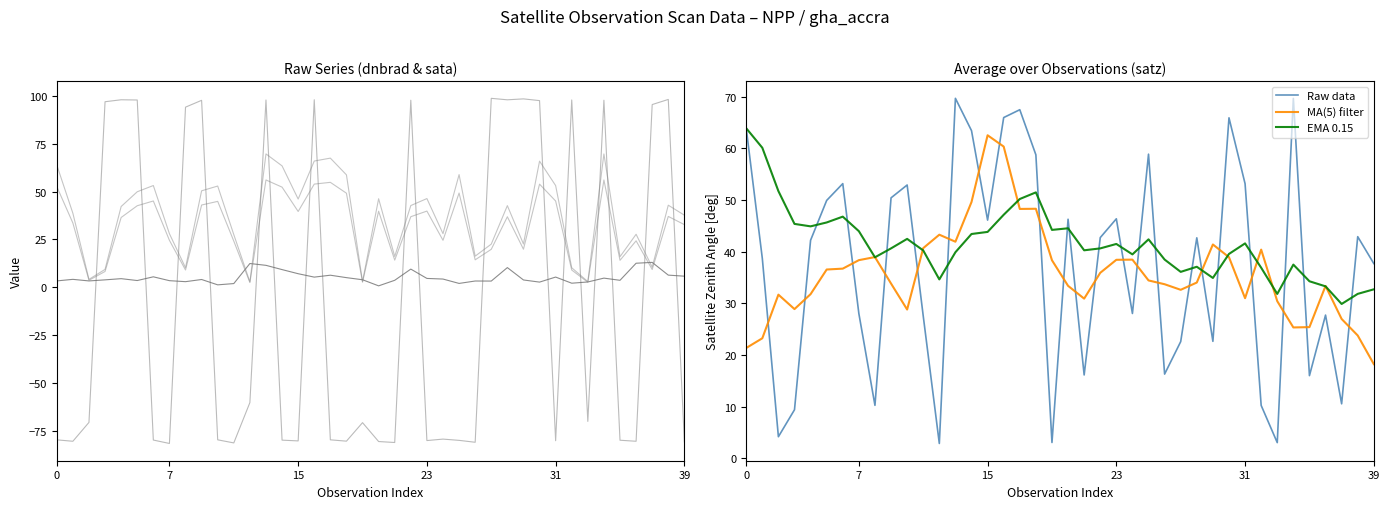

True or false: scan_angle and sata cross at least once.

True